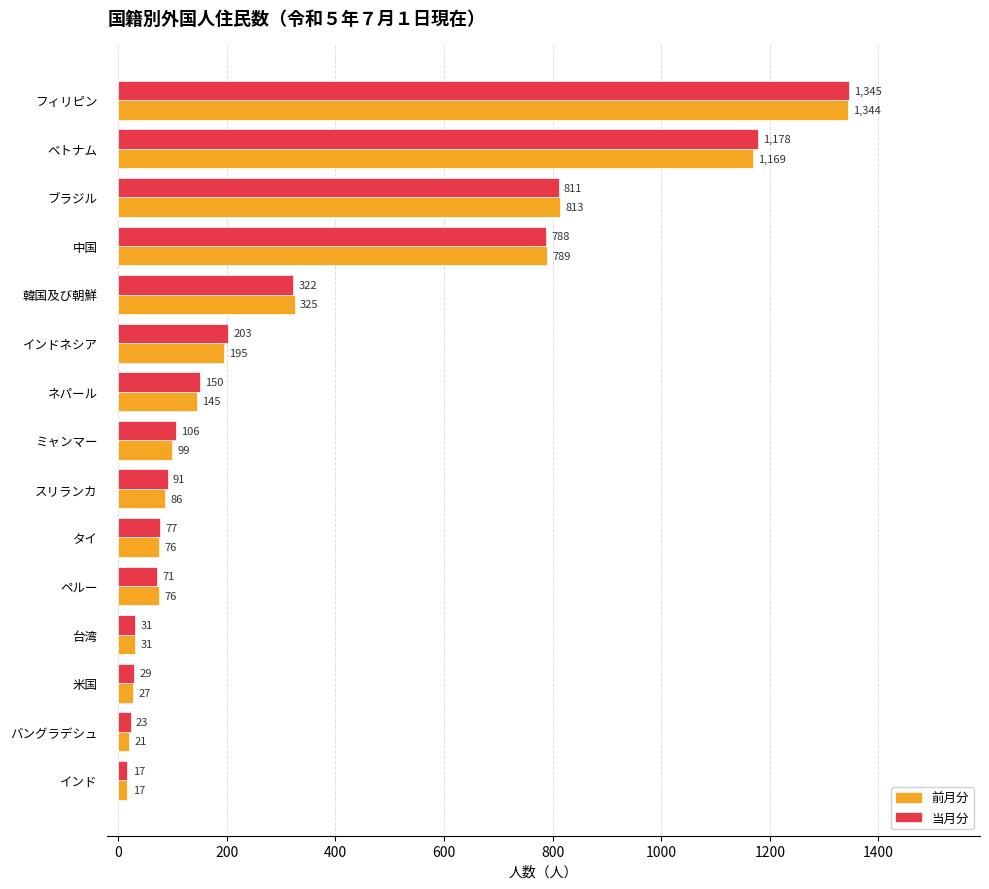

At which label is 前月分 closest to 680?

中国